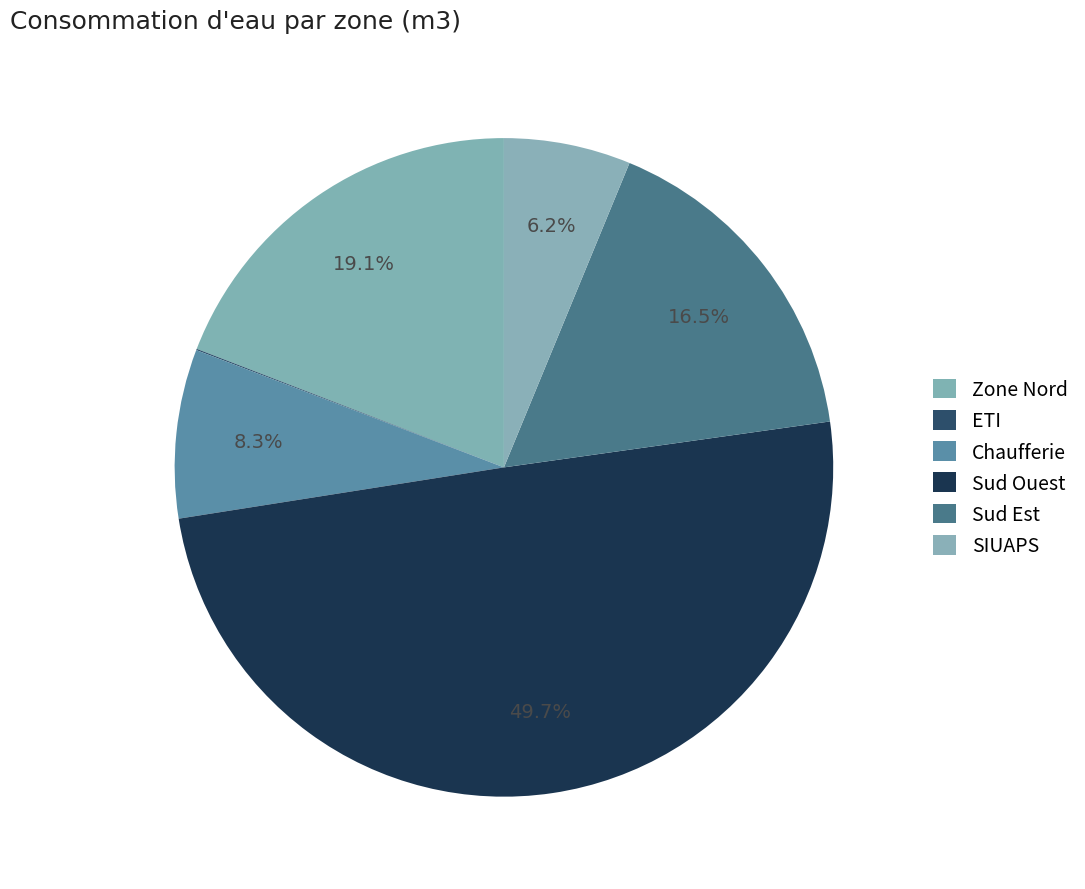

What is the smallest slice in the pie chart?

ETI